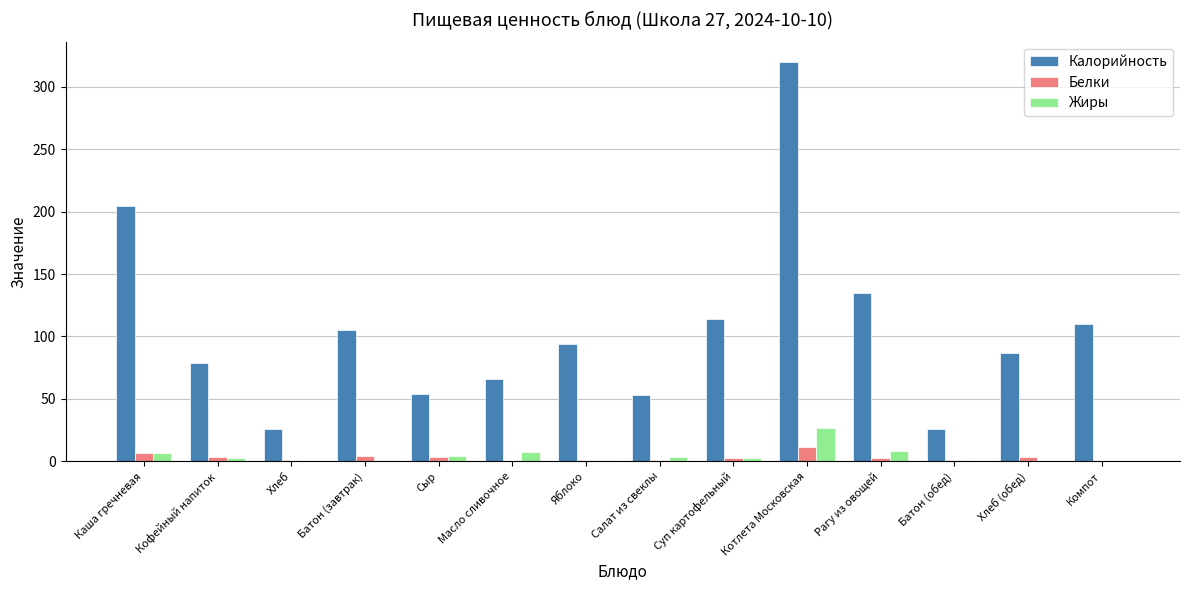

True or false: Калорийность has a value of 135.0 at Рагу из овощей.

True